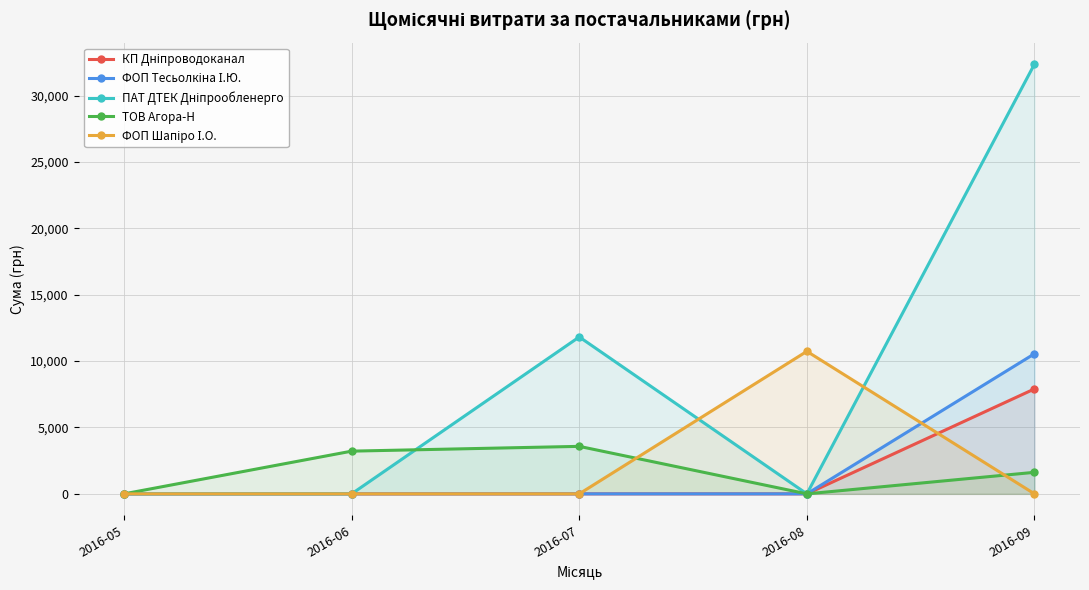

How many lines are shown in the chart?

5